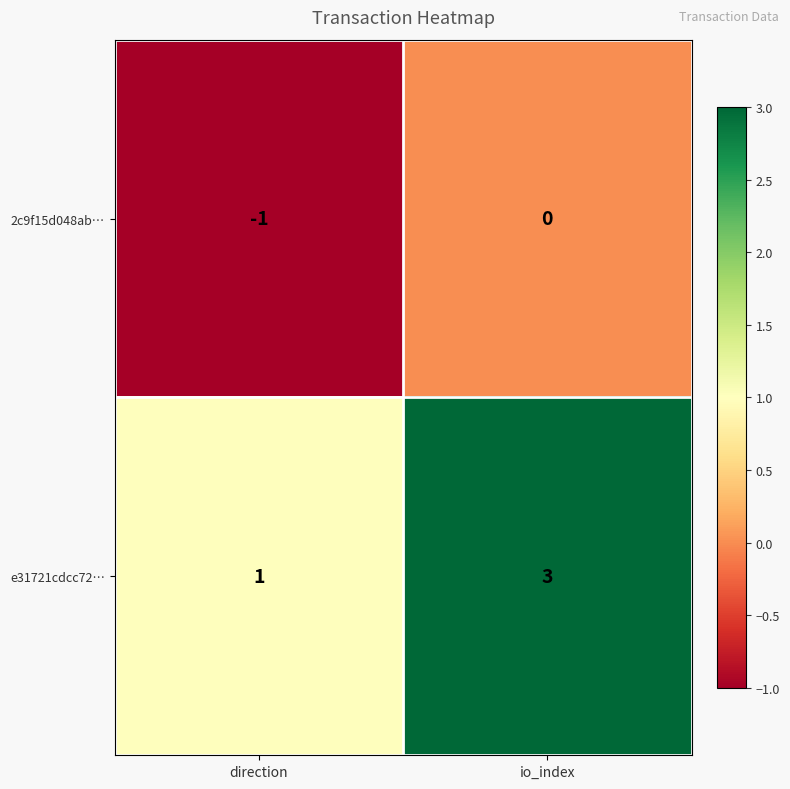

Which series changed the most between direction and io_index?

e31721cdcc72…